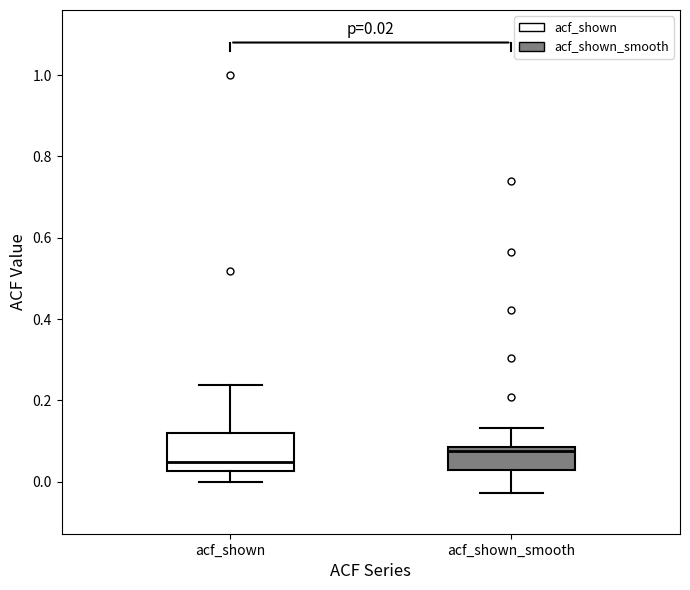

Comparing the boxes themselves (not the whiskers), which one is the tallest?

acf_shown